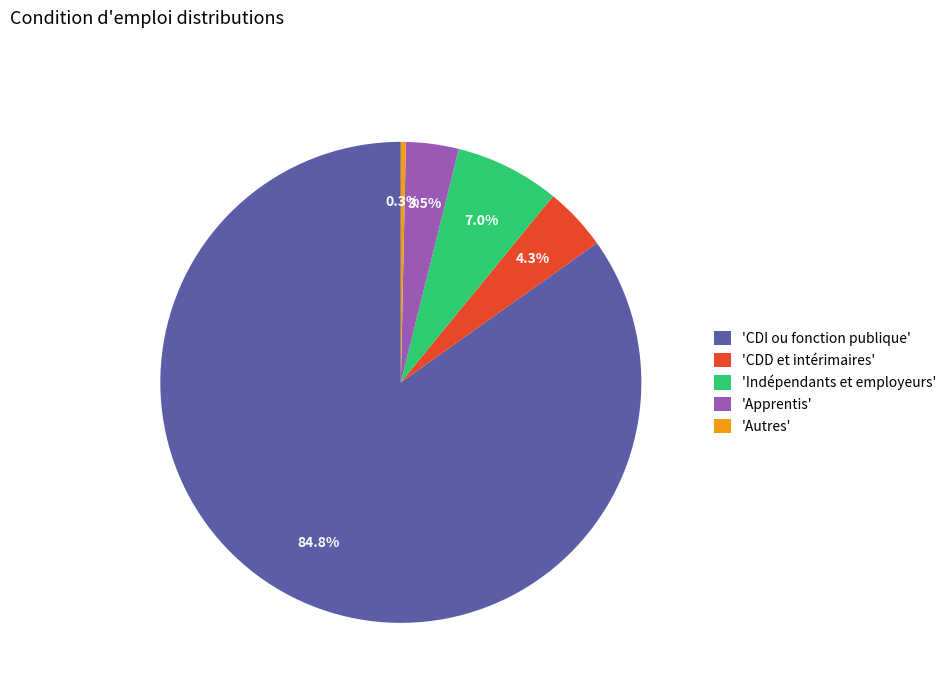

Which category accounts for the majority?

'CDI ou fonction publique'